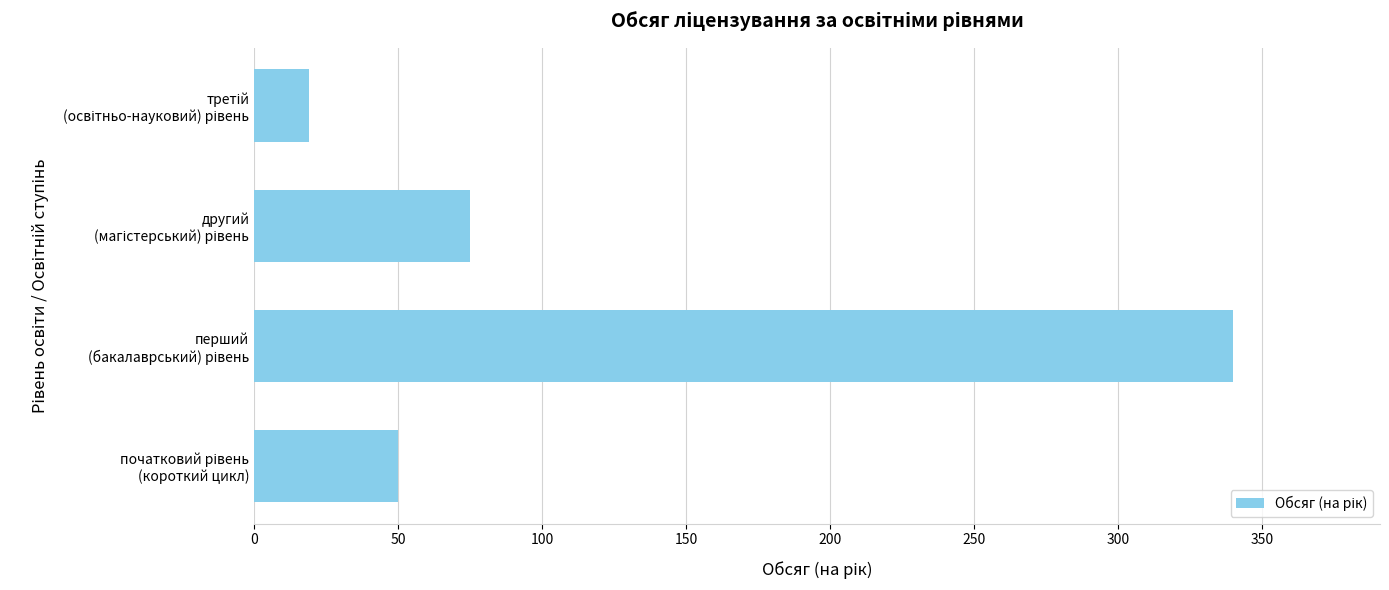

What is the maximum value shown in the chart?

340